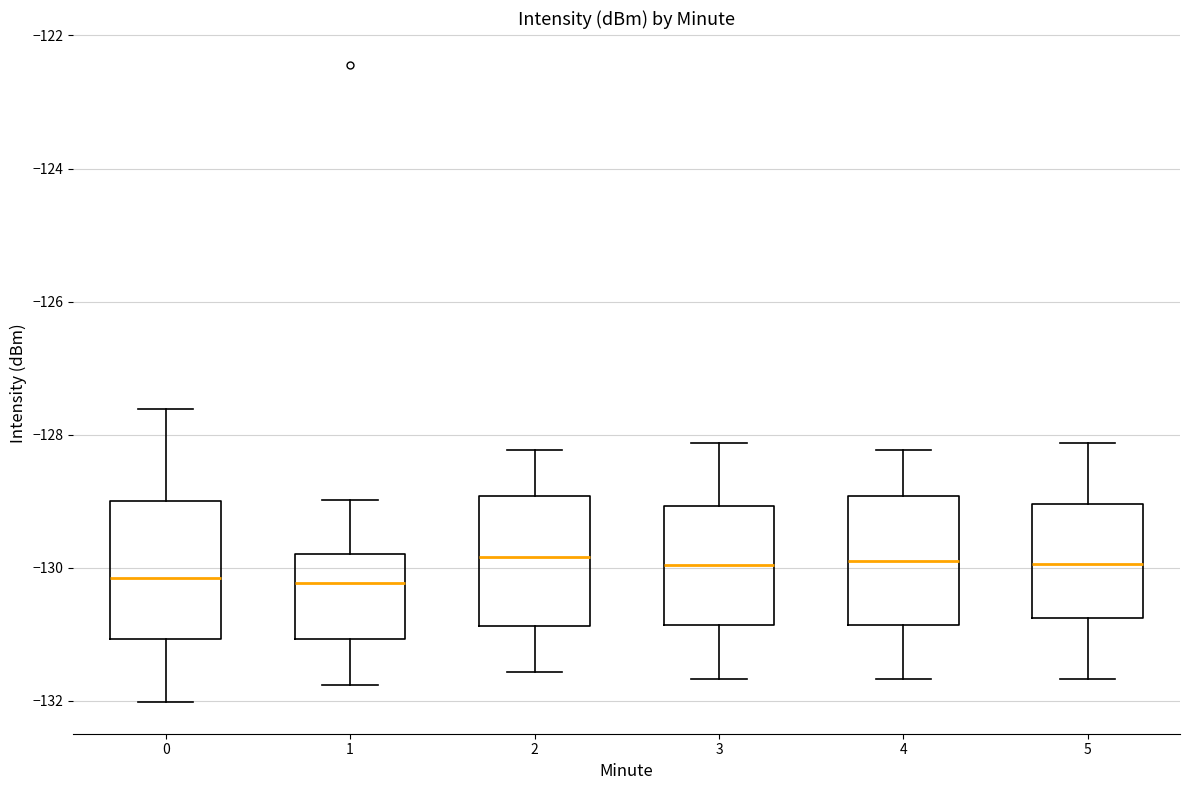

Reading left to right, read every box against the y-axis: the position of its median line, the range the box covers, and the ends of its whiskers. The values are not printed on the chart, so give them approximately, as read against the axis.

0: median -130.2, box -131.0 to -129.0, whiskers -132.0 to -127.6
1: median -130.2, box -131.0 to -129.8, whiskers -131.8 to -129.0
2: median -129.8, box -130.8 to -129.0, whiskers -131.6 to -128.2
3: median -130.0, box -130.8 to -129.0, whiskers -131.6 to -128.2
4: median -130.0, box -130.8 to -129.0, whiskers -131.6 to -128.2
5: median -130.0, box -130.8 to -129.0, whiskers -131.6 to -128.2